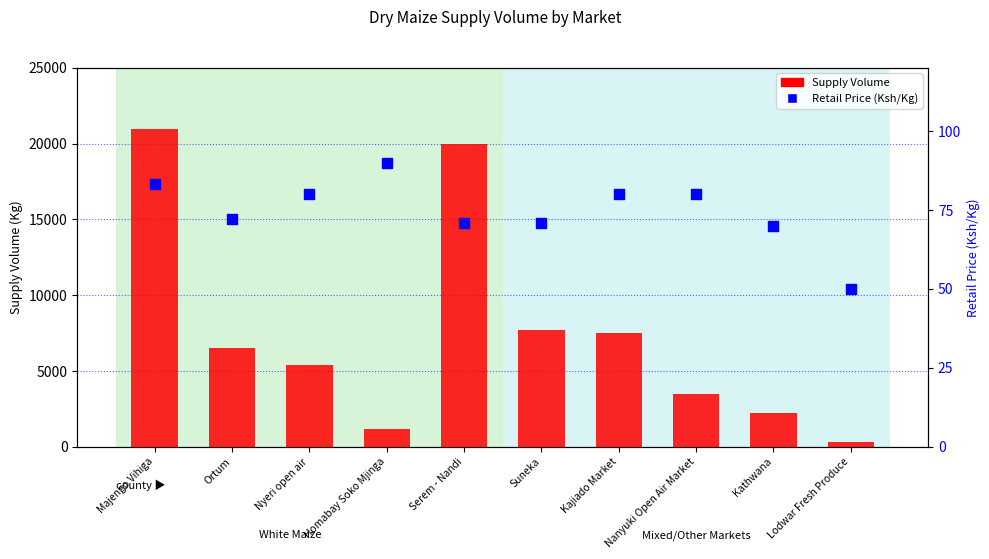

Which series has the largest Y range (max minus min)?

Supply Volume